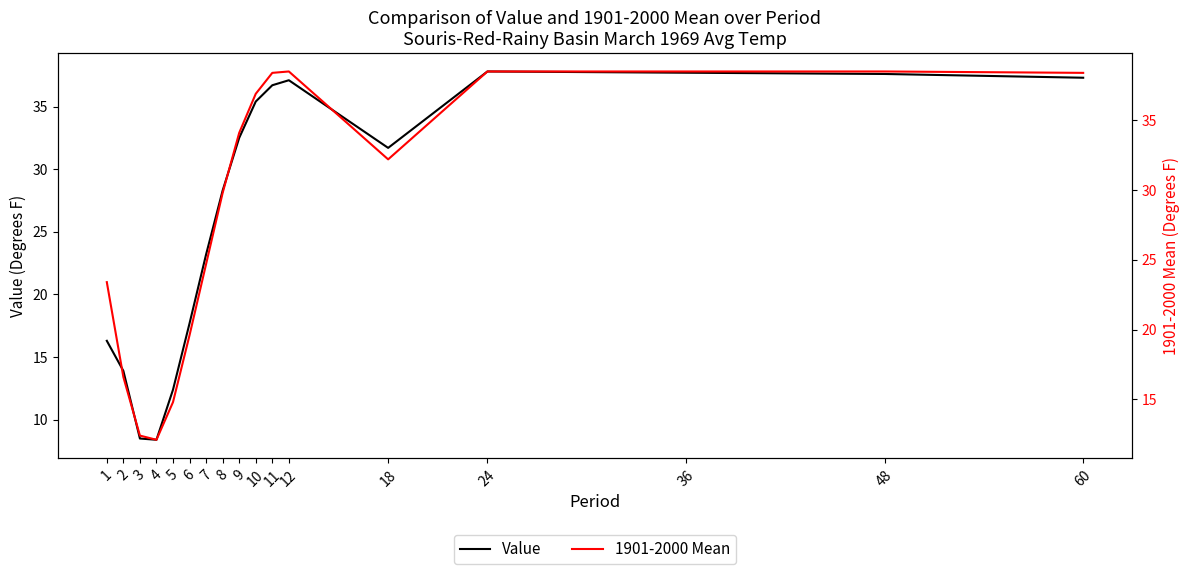

How many data points in Value are less than 31?

8